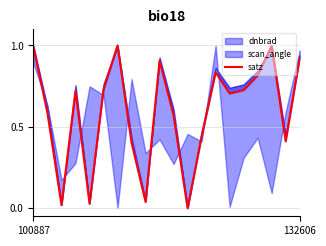

True or false: the data shows 0.7 at 5.

True